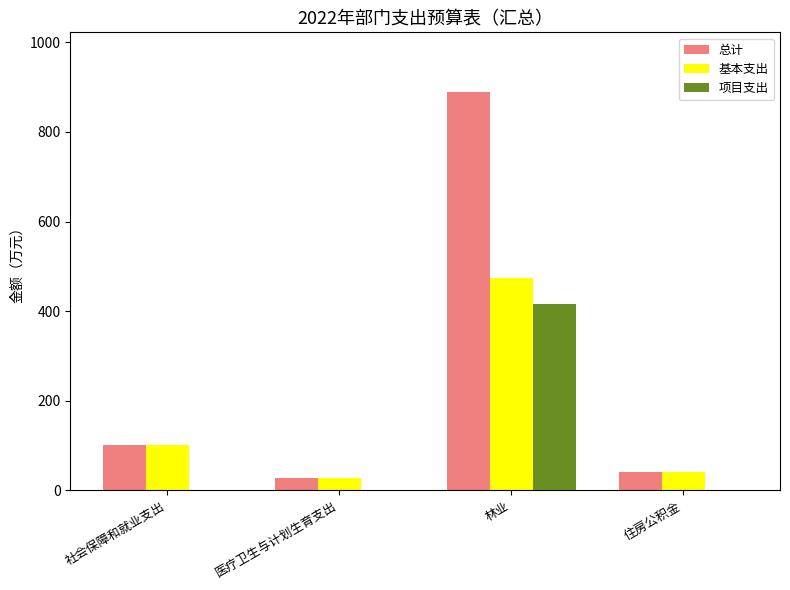

What is the approximate value of 总计 at 医疗卫生与计划生育支出?

28.3